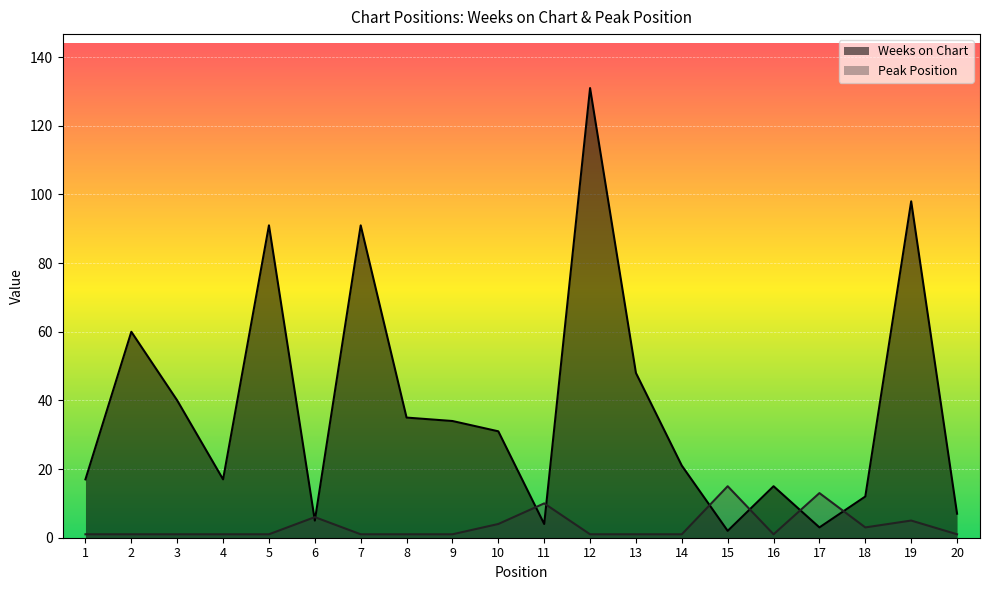

True or false: Weeks on Chart and Peak Position intersect in this chart.

True